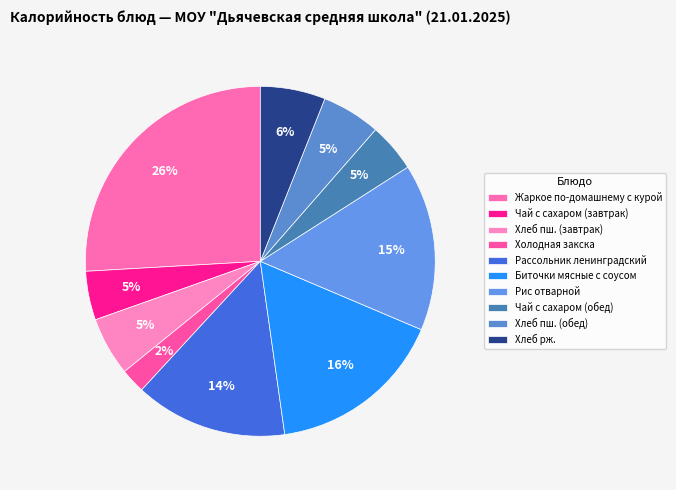

To the nearest percent, what is the difference between the largest and smallest slice percentages?

24%